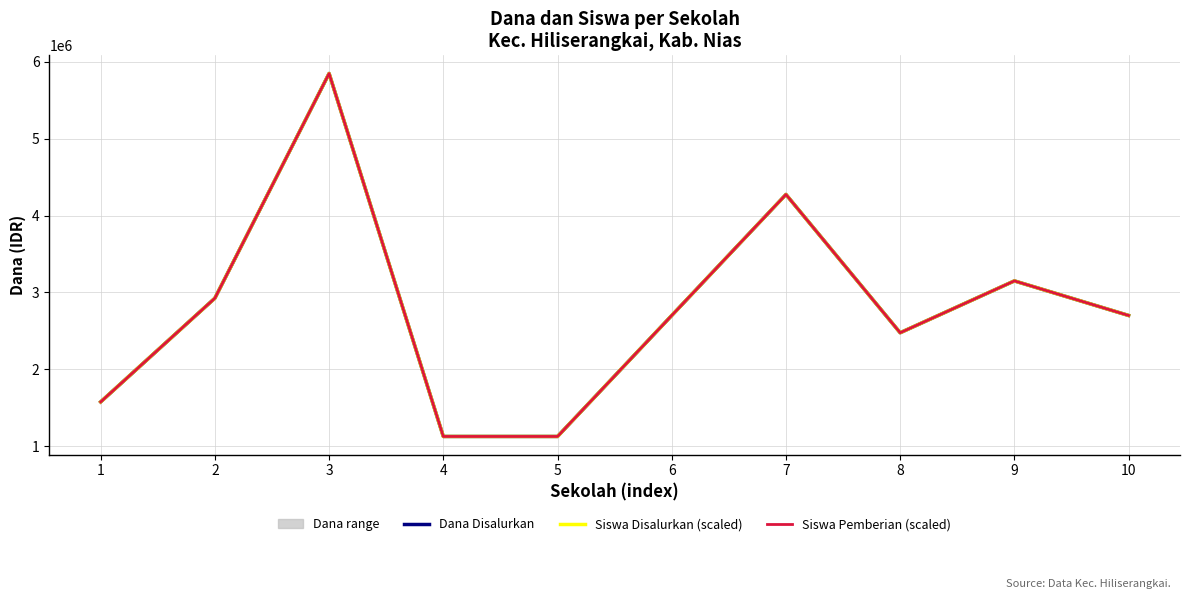

What is the lowest value of the Siswa Disalurkan (scaled) series?

1125000